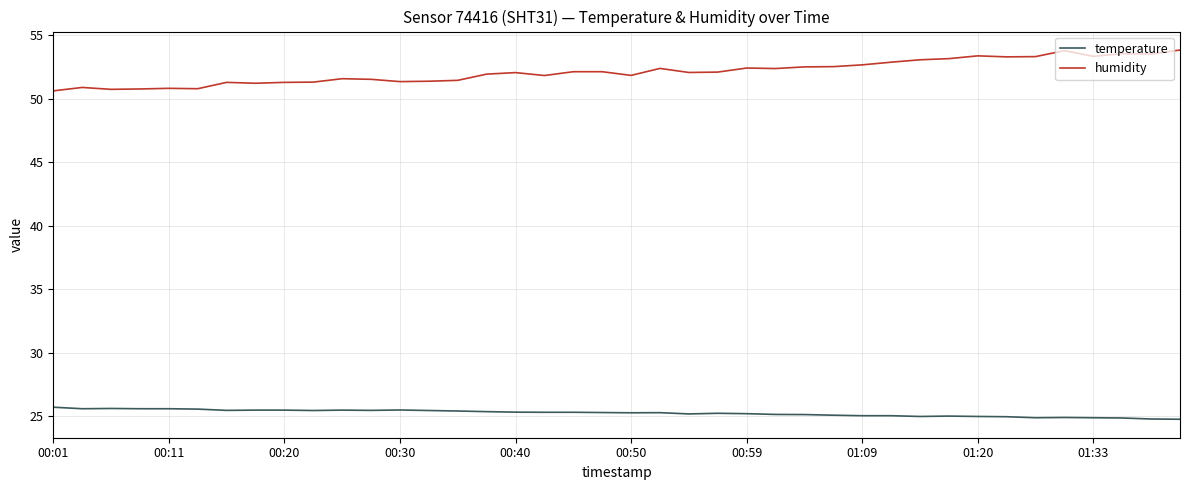

Which series has the largest range (max minus min)?

humidity